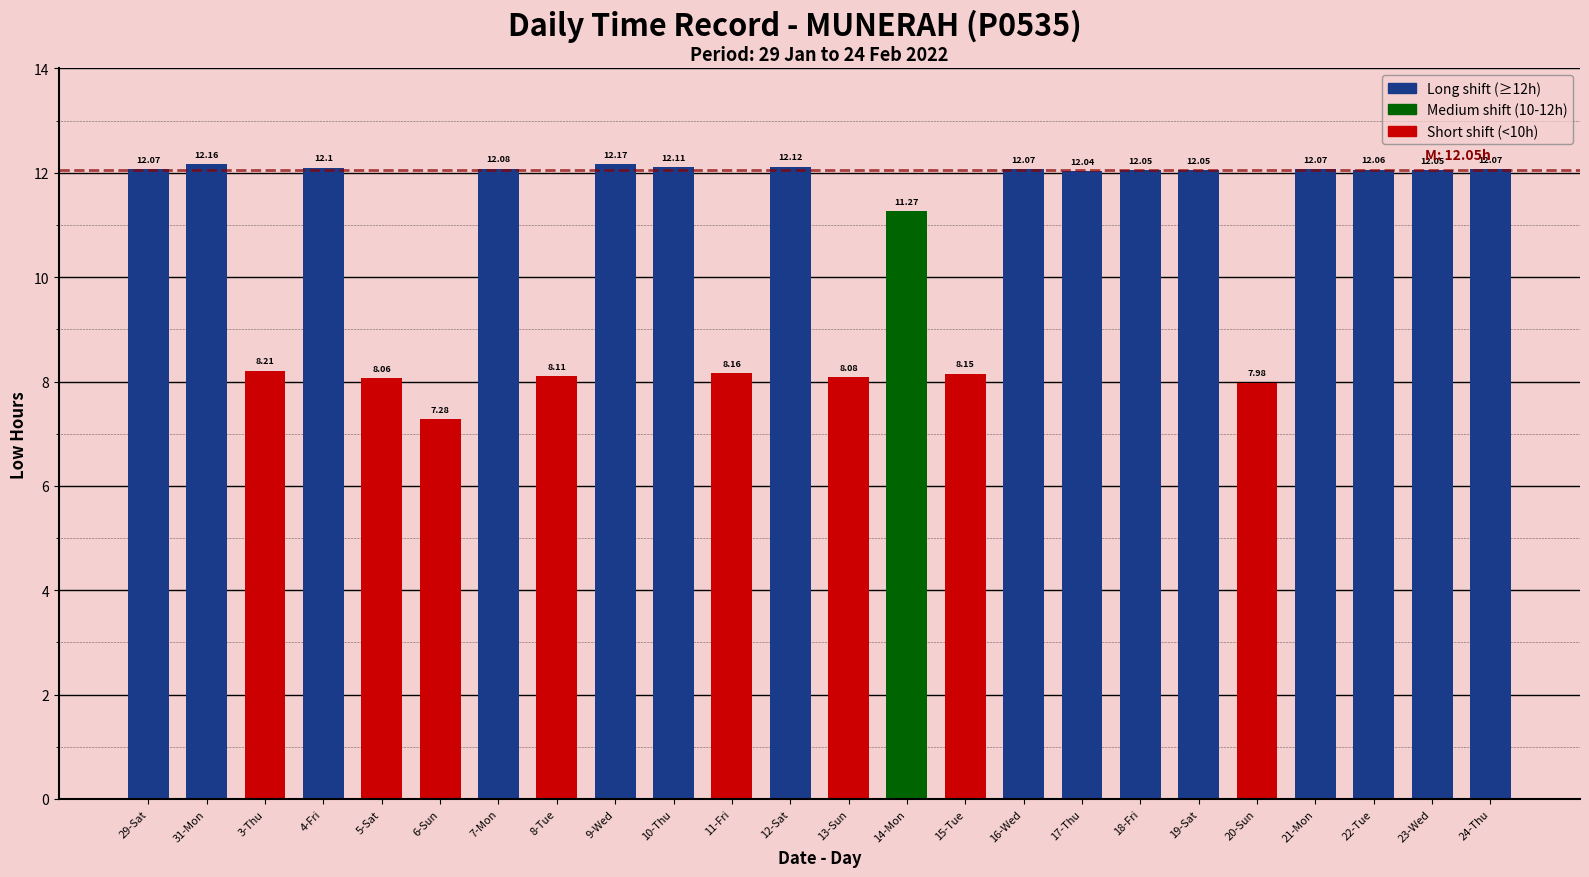

What is the difference between the values at 14-Mon and 5-Sat?

3.2